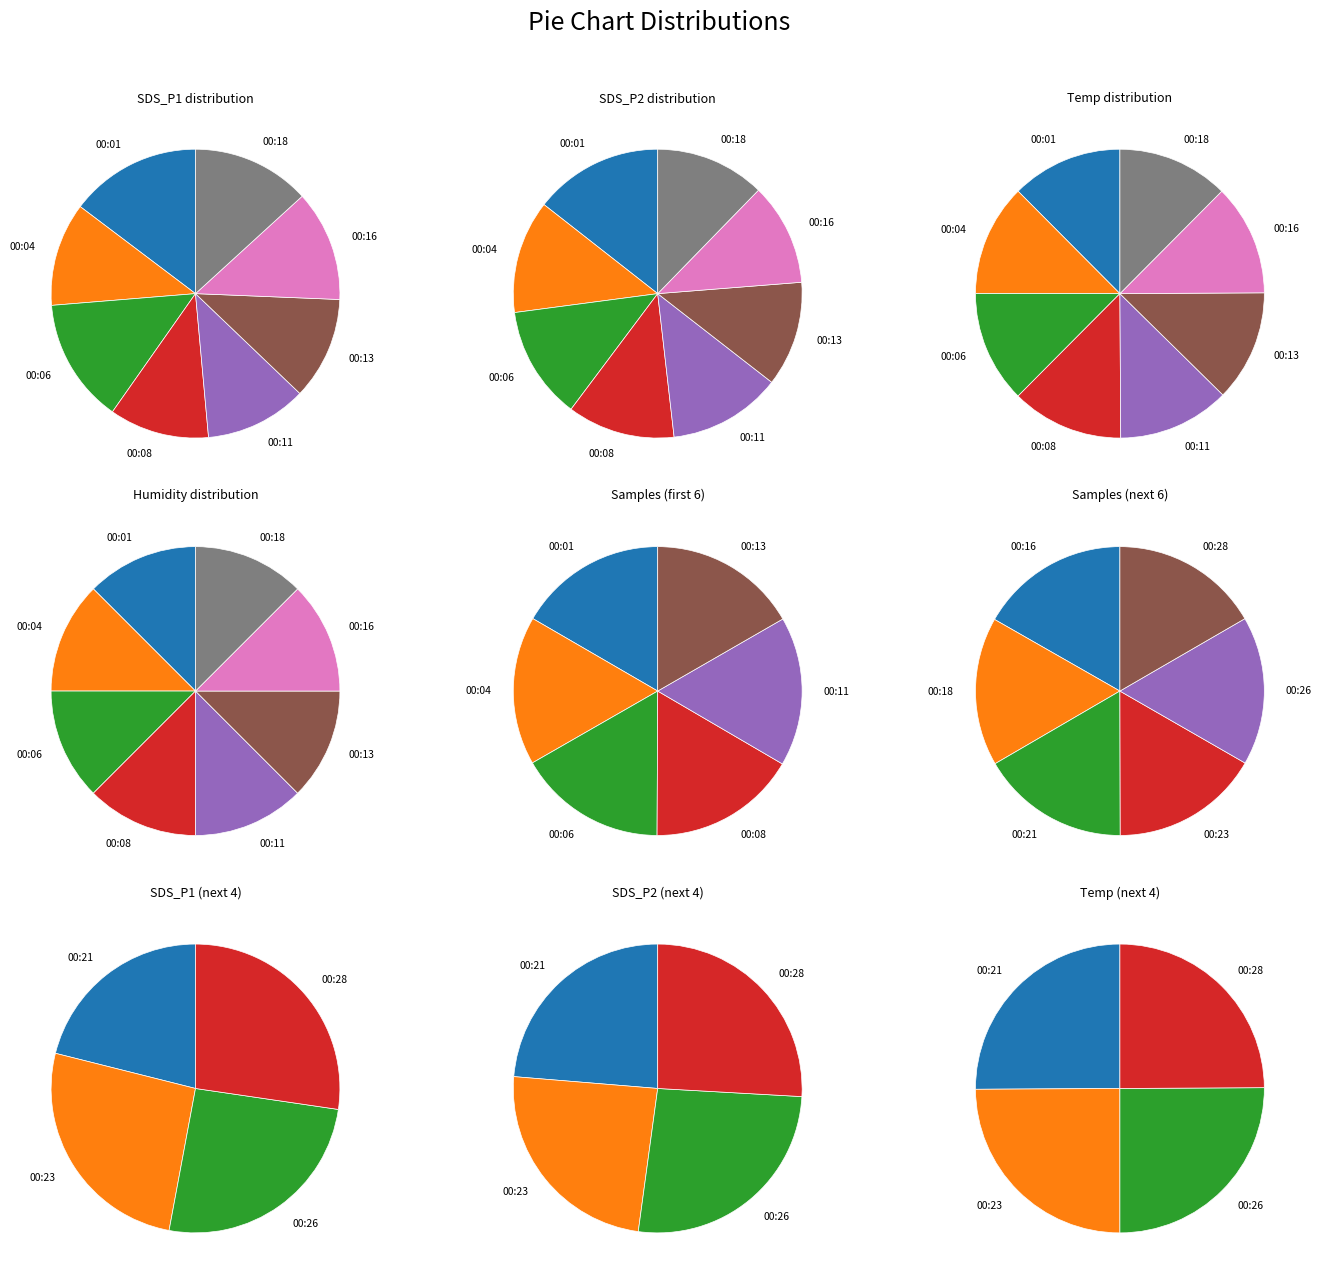

Is 00:28 the majority of the pie?

No